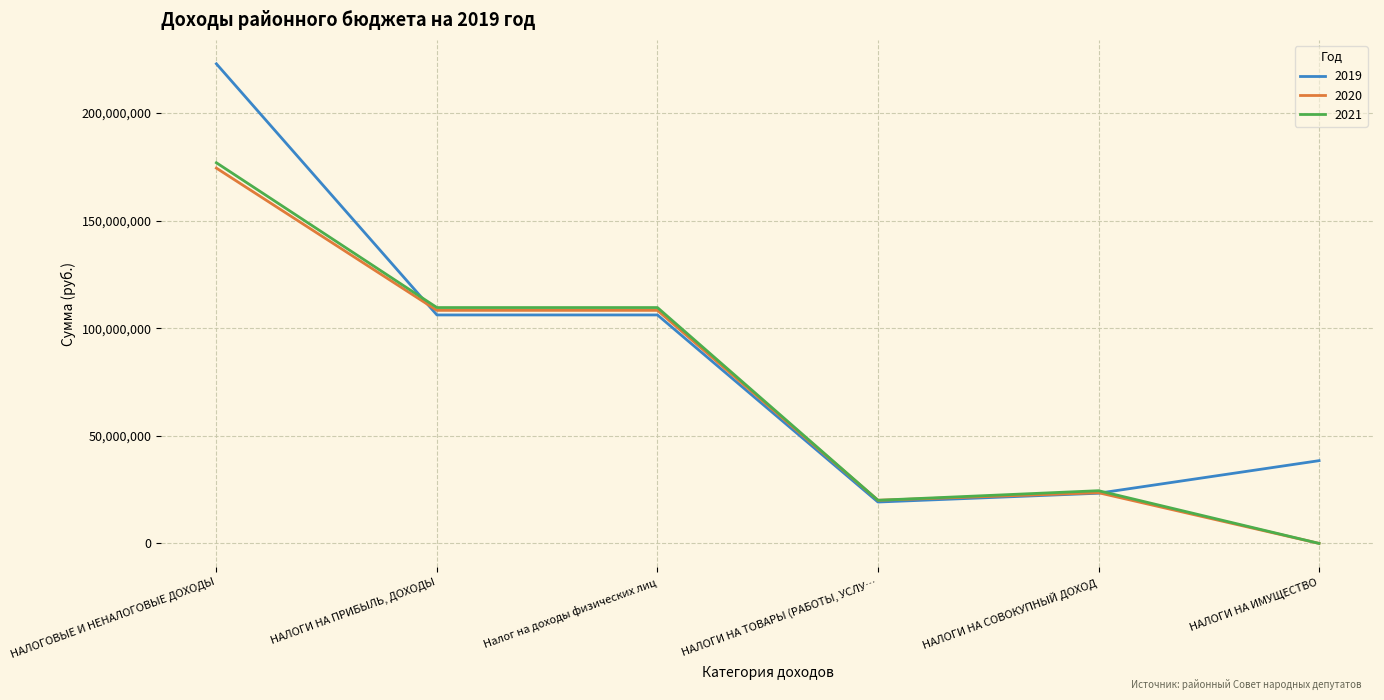

What position from the right is НАЛОГИ НА СОВОКУПНЫЙ ДОХОД?

2